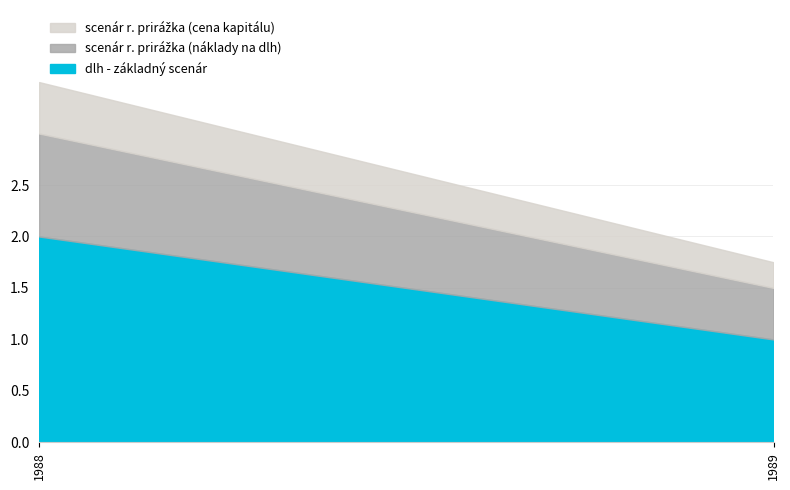

Which category has the lowest value in the dlh - základný scenár series?

1989